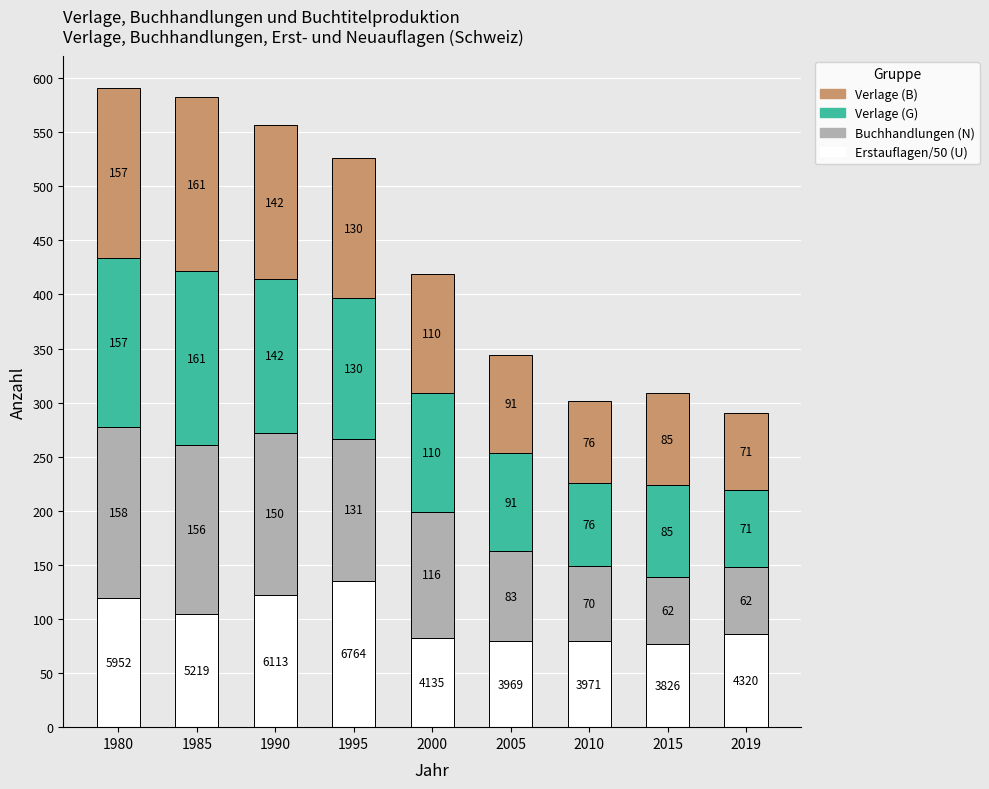

At which category is the sum across all series the highest?

1980